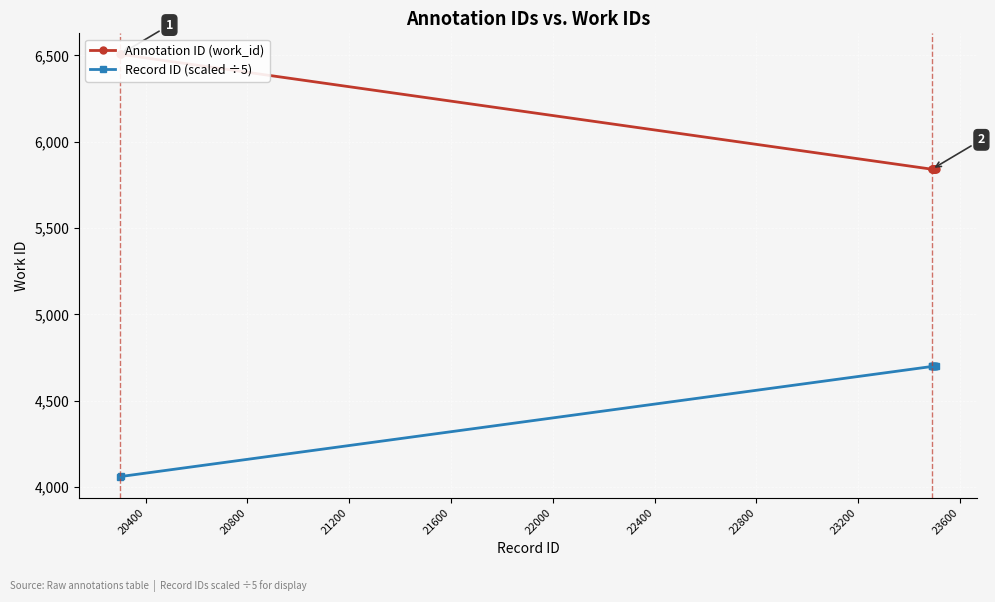

What is the lowest value of the Record ID (scaled ÷5) series?

4059.8